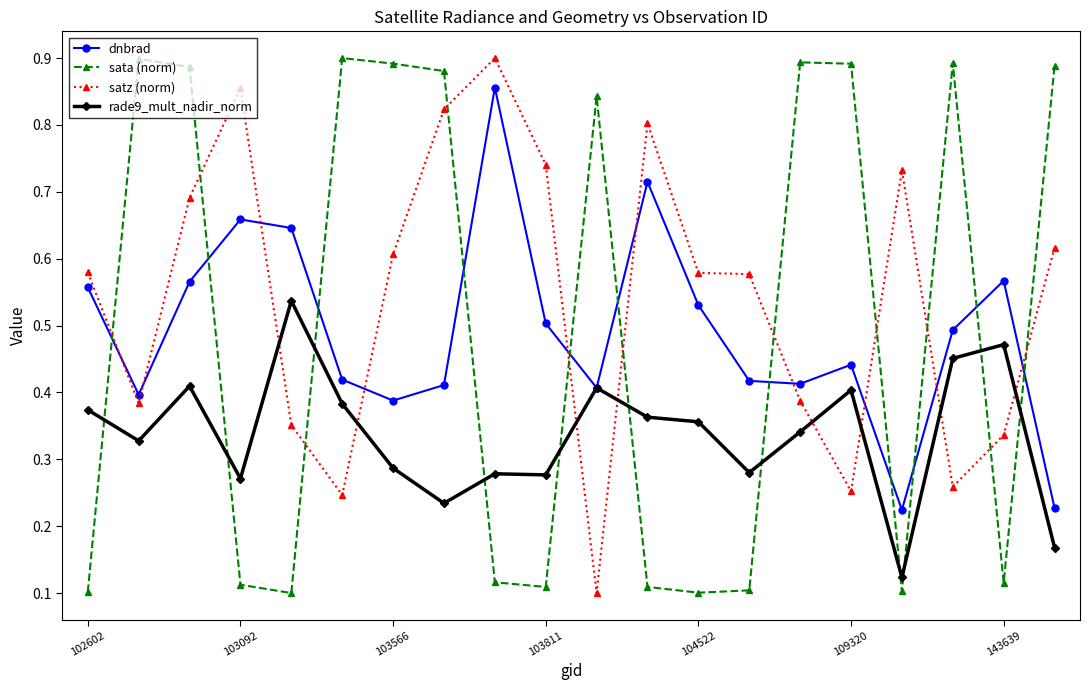

Which series has the largest total across all categories?

satz (norm)